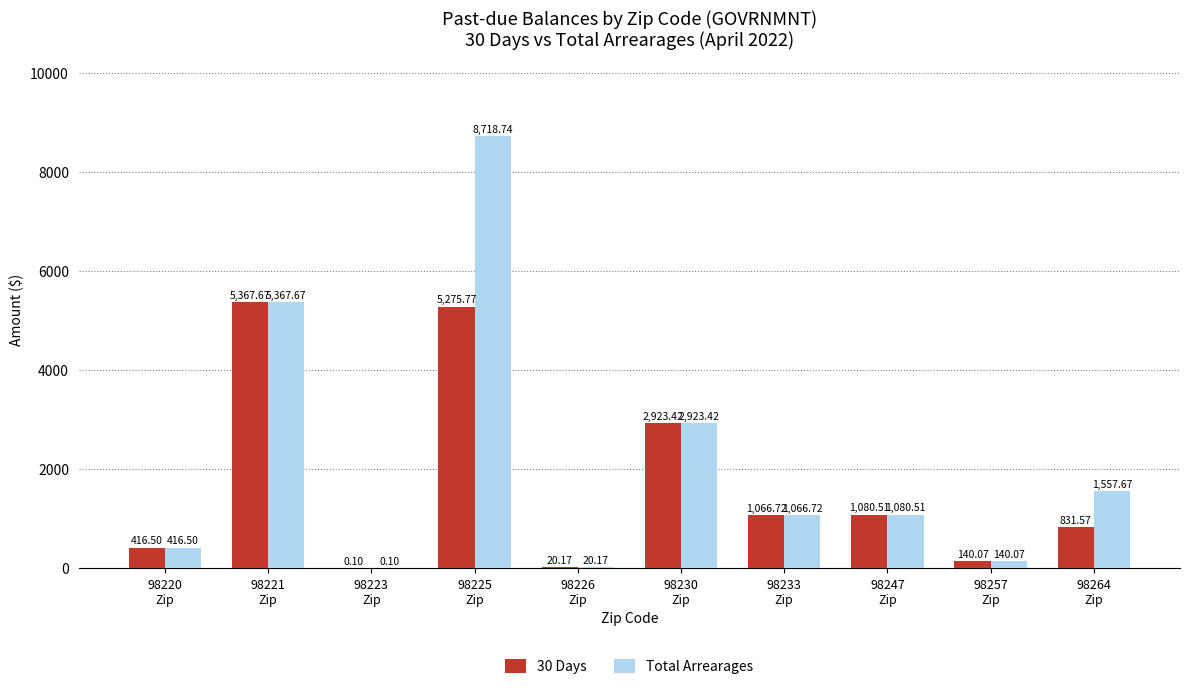

How many groups of bars are there?

10